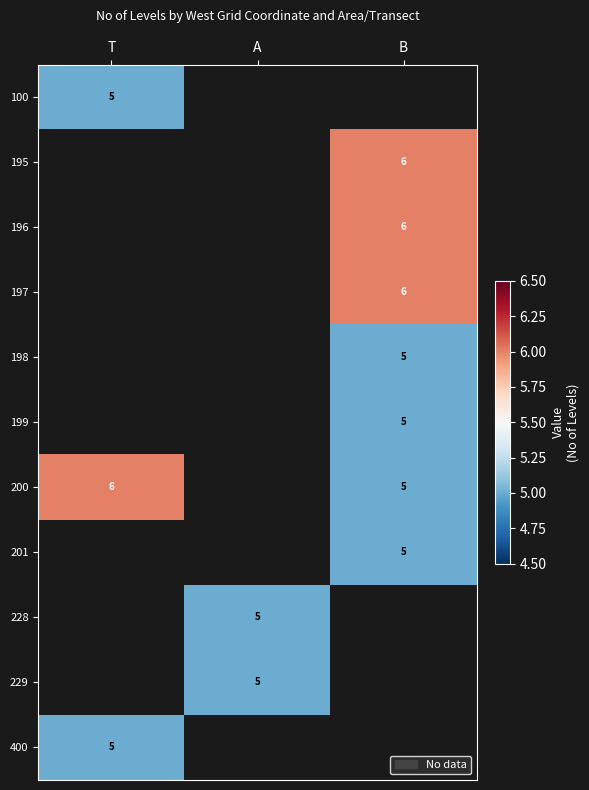

Is it true that 400 equals 7 at T?

False